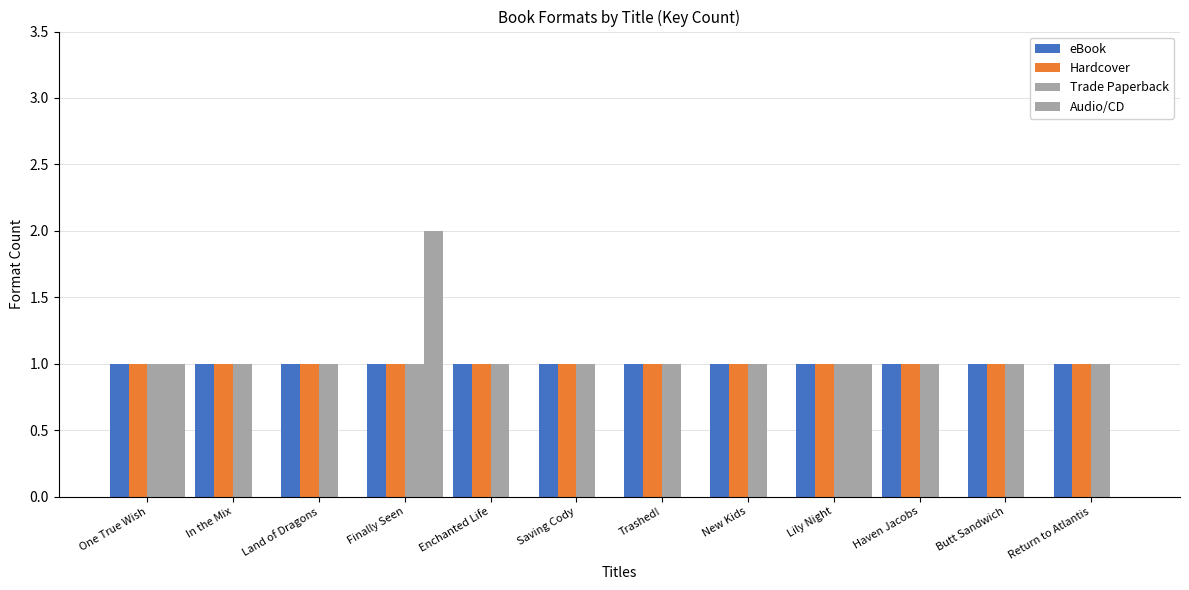

What is the minimum value for Trade Paperback?

1